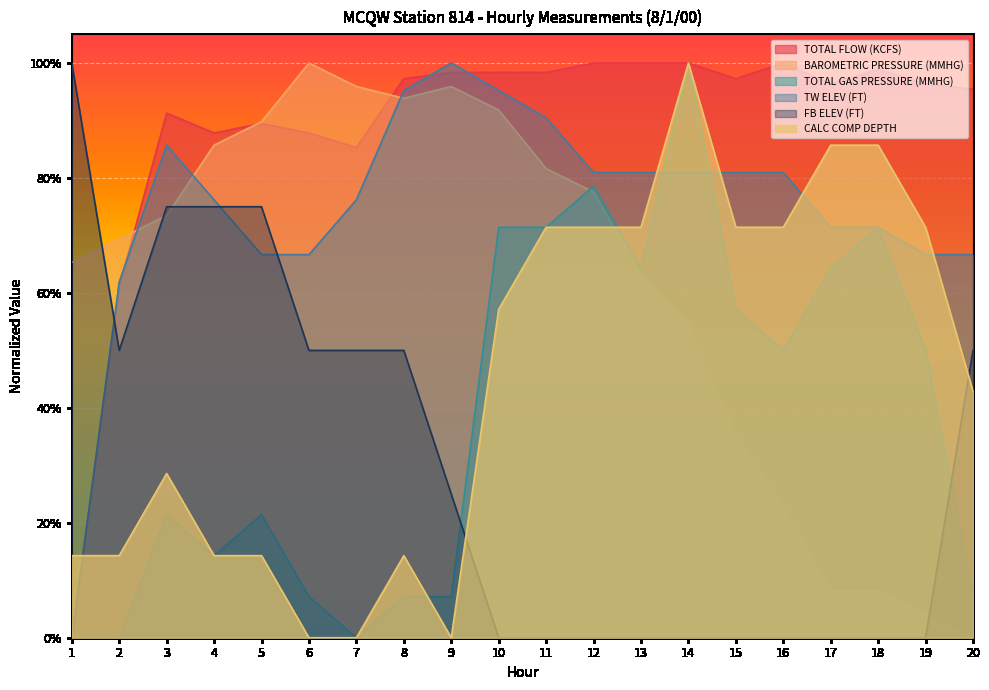

Between 9 and 18, which is larger?

18